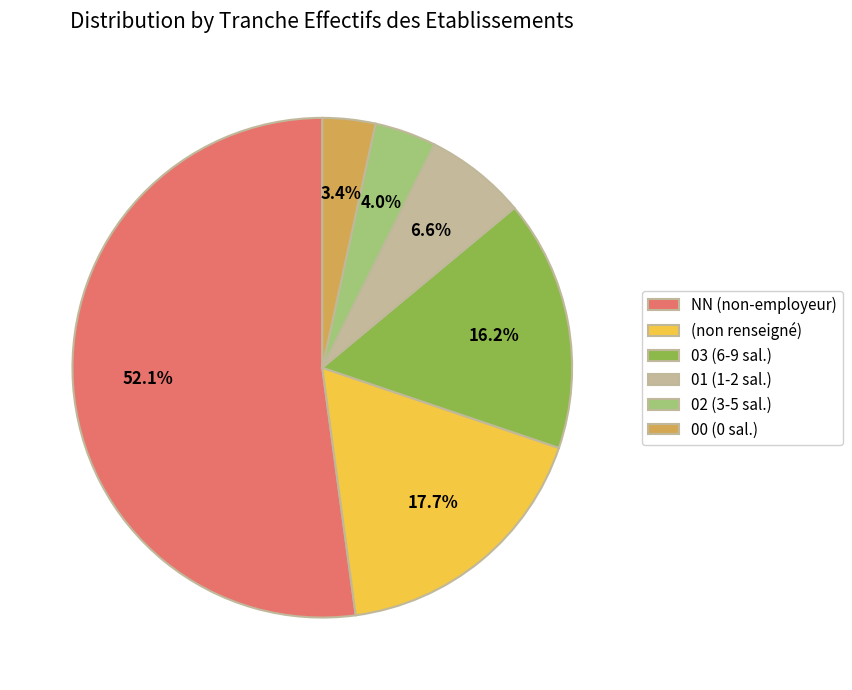

Rank the categories by value from lowest to highest.

00 (0 sal.), 02 (3-5 sal.), 01 (1-2 sal.), 03 (6-9 sal.), (non renseigné), NN (non-employeur)